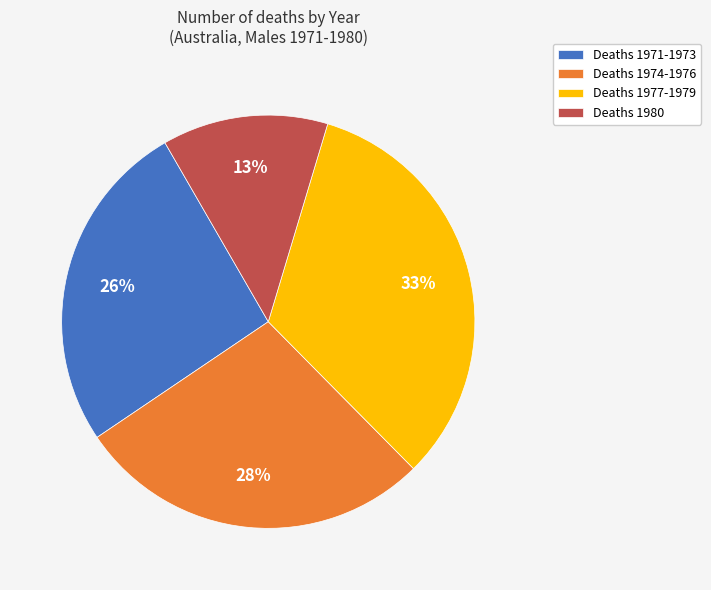

Is the sum of Deaths 1971-1973 and Deaths 1974-1976 greater than half?

Yes